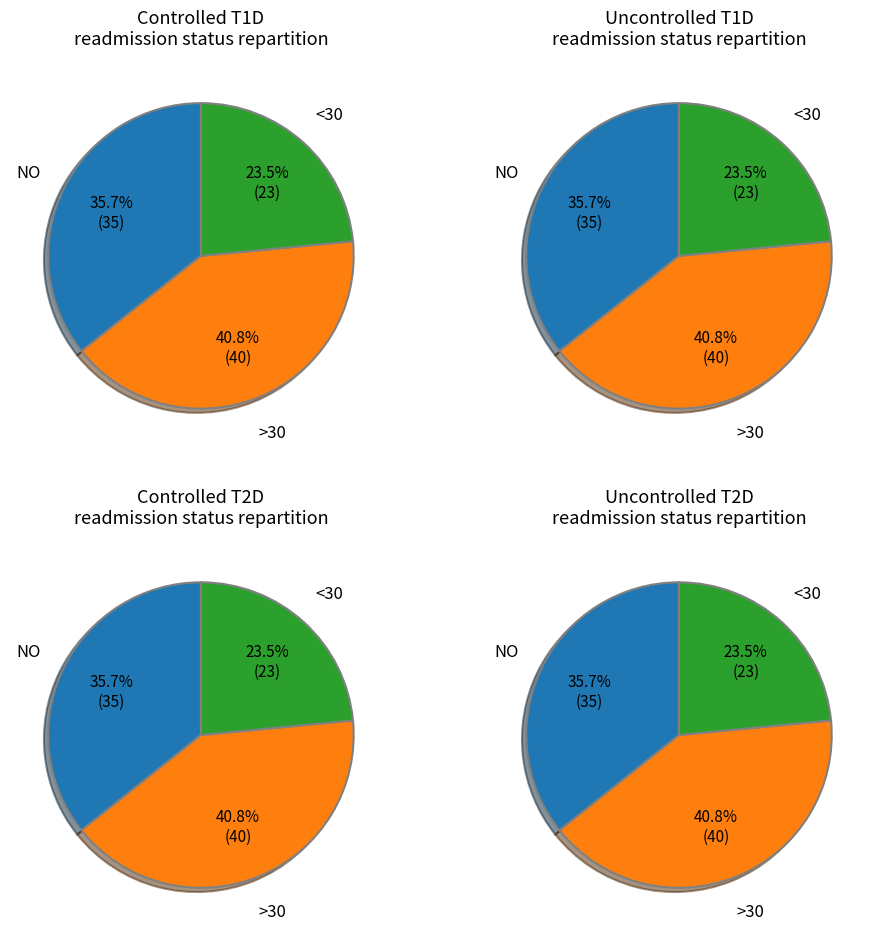

Is up the majority of the pie?

No